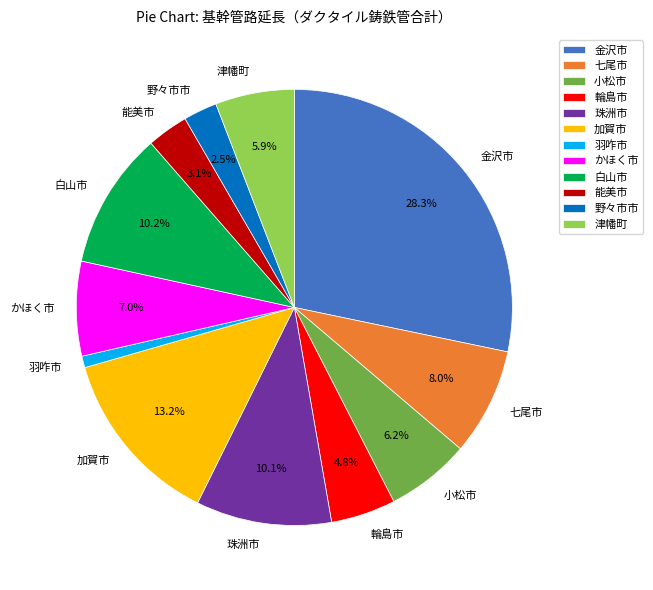

Approximately how many times larger is the value at 津幡町 compared to 能美市?

1.9